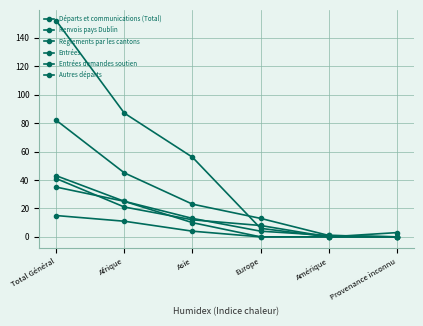

Does the chart have visible grid lines?

Yes